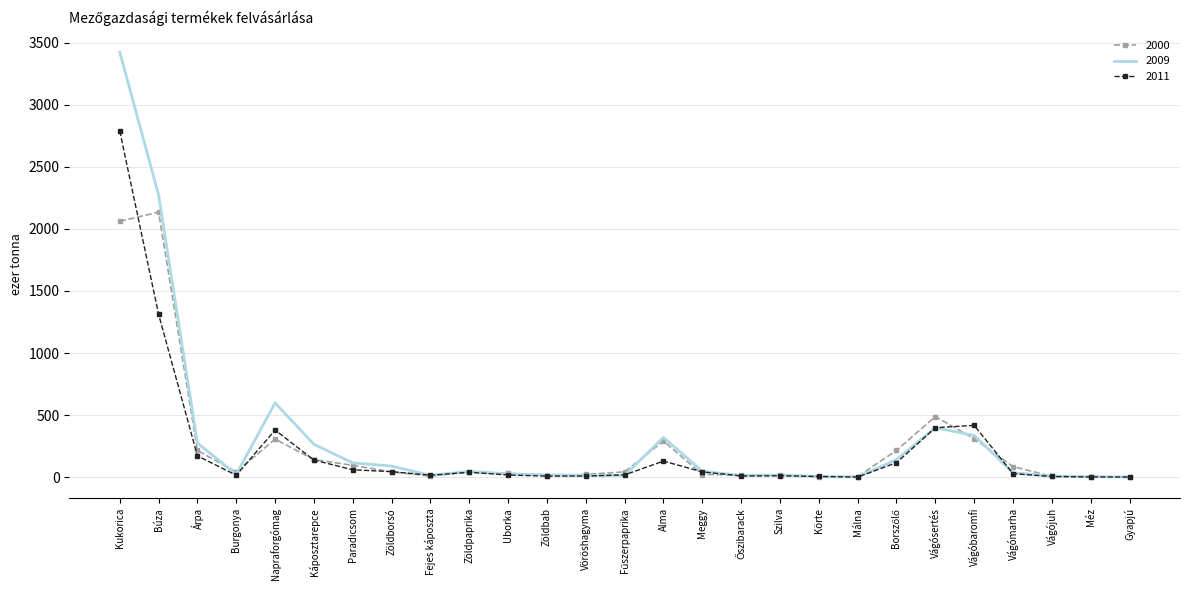

Which series has the largest range (max minus min)?

2009